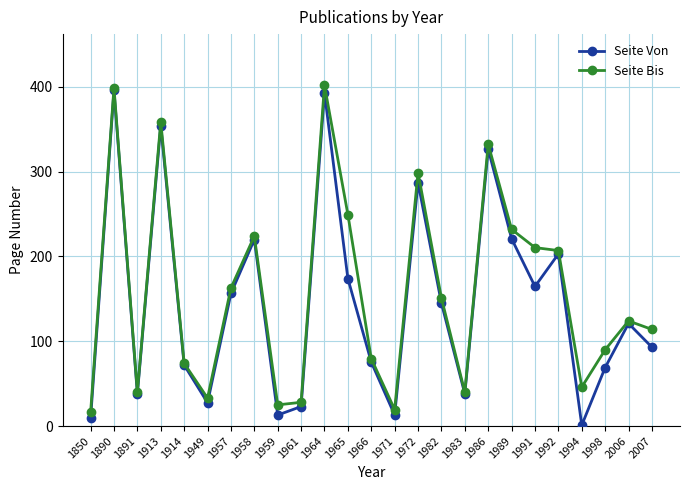

At which category does the chart reach its minimum across all series?

1994